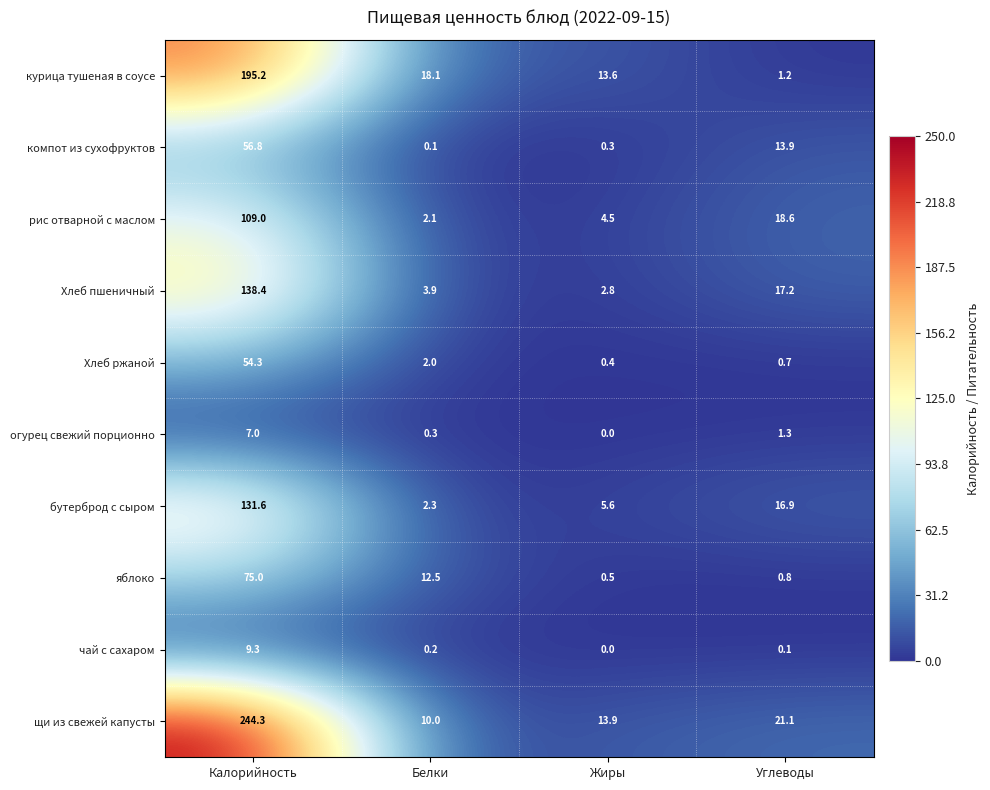

The рис отварной с маслом series shows 6.6 at Жиры. True or false?

False